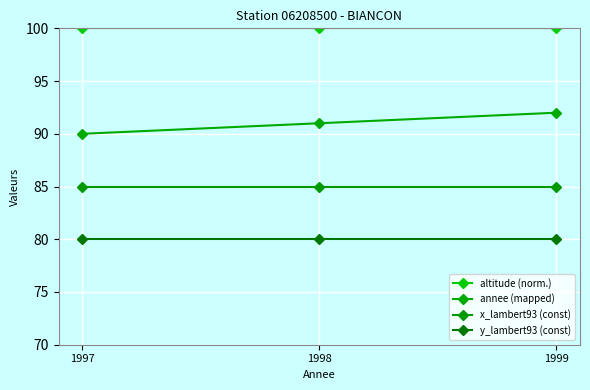

What is the maximum value shown in the chart?

100